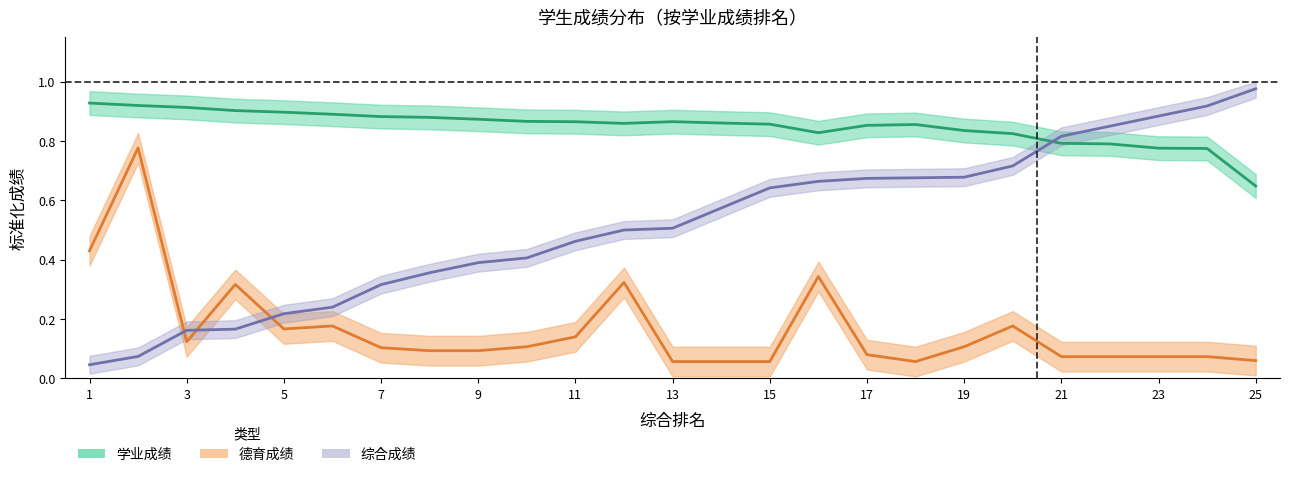

What is the value of the 学业成绩 point at the 3rd from the left?

0.9